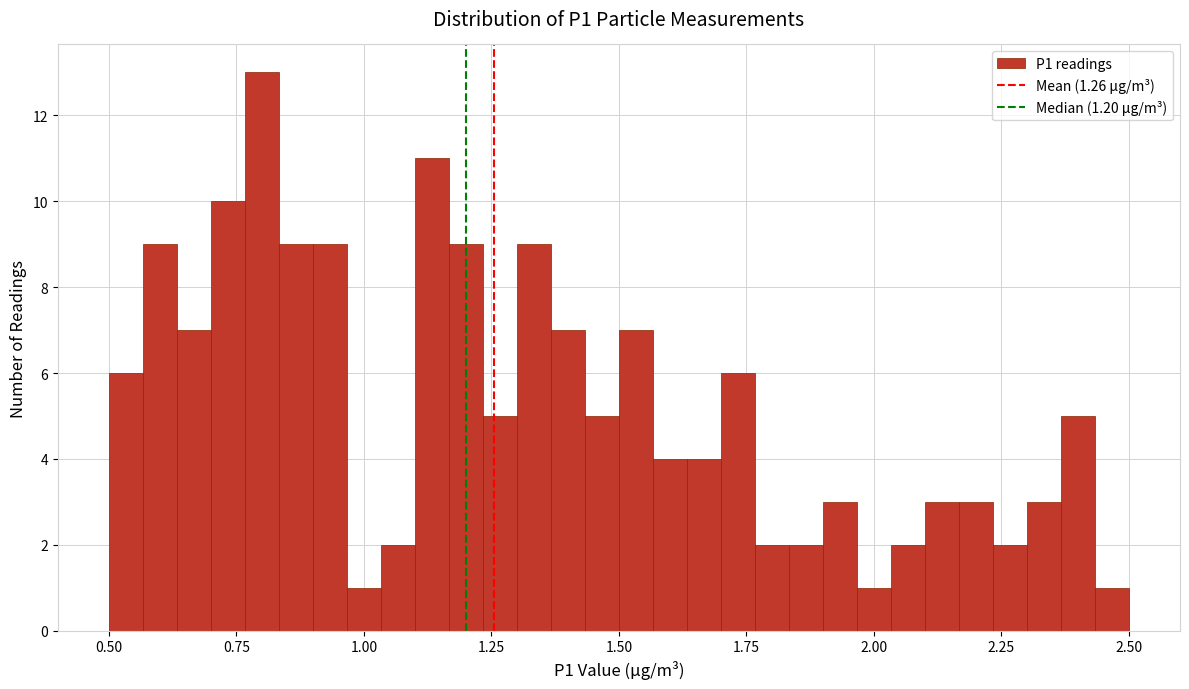

Read against the x-axis, roughly where is the centre of the tallest bar?

0.80